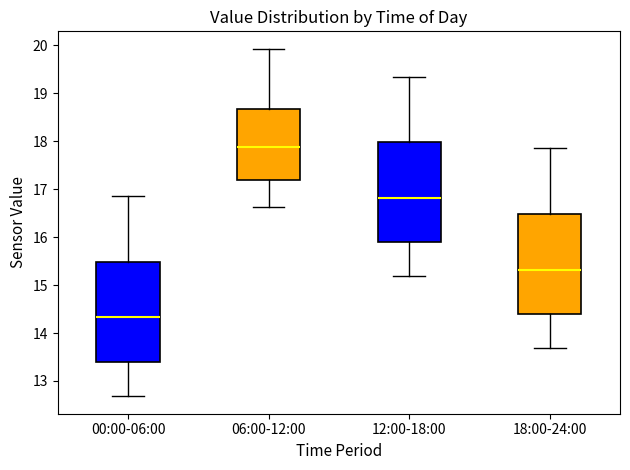

Reading left to right, read every box against the y-axis: the position of its median line, the range the box covers, and the ends of its whiskers. The values are not printed on the chart, so give them approximately, as read against the axis.

00:00-06:00: median 14.3, box 13.4 to 15.5, whiskers 12.7 to 16.9
06:00-12:00: median 17.9, box 17.2 to 18.7, whiskers 16.6 to 19.9
12:00-18:00: median 16.8, box 15.9 to 18.0, whiskers 15.2 to 19.4
18:00-24:00: median 15.3, box 14.4 to 16.5, whiskers 13.7 to 17.9